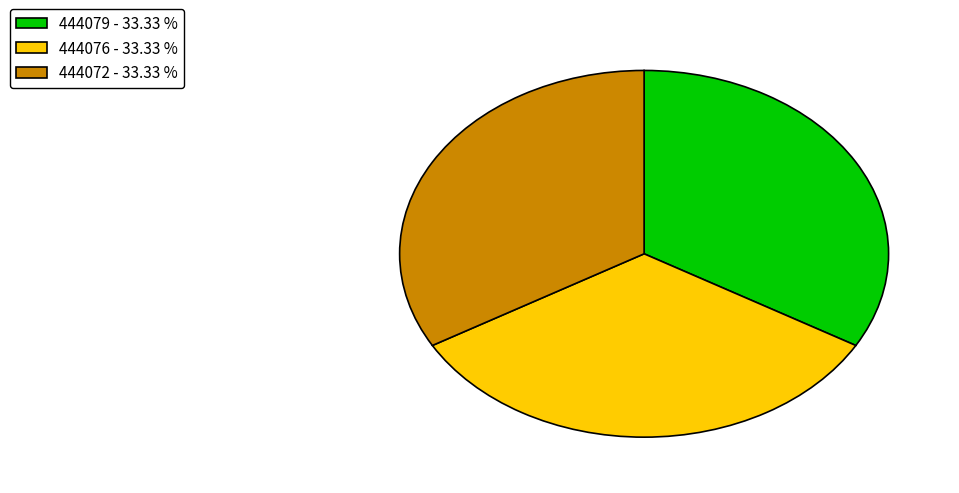

Is there any slice that represents more than half of the pie?

No